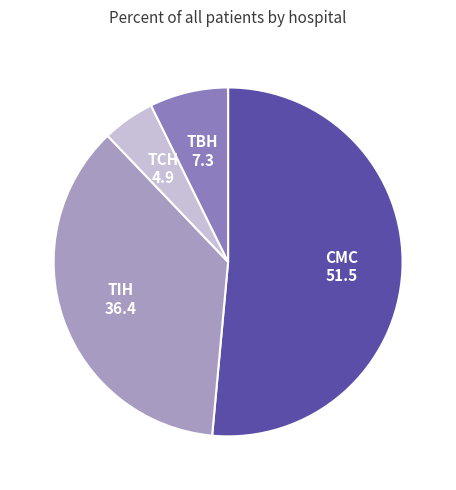

How many slices are in this pie chart?

4